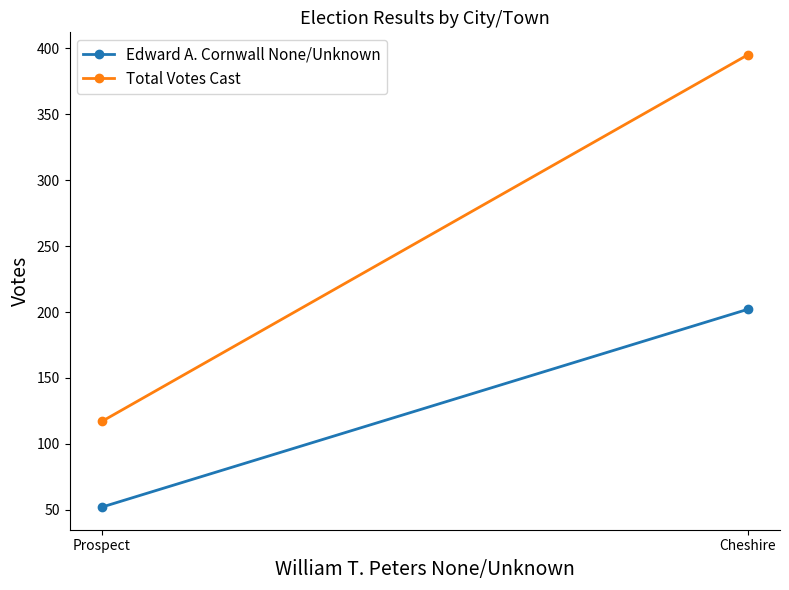

How many lines are shown in the chart?

2